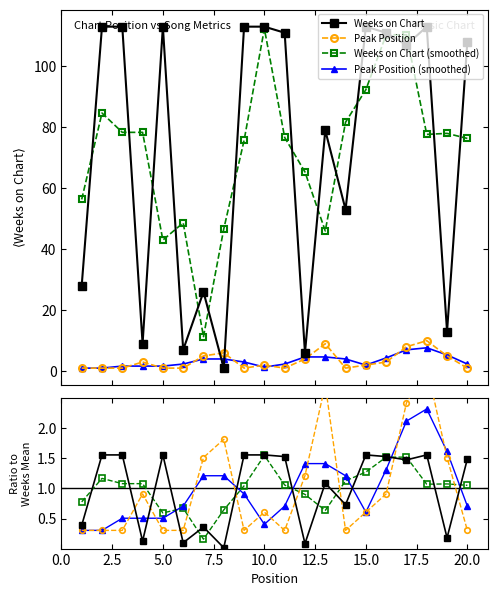

What is the value of the Peak Position point at the 15th from the left?

0.6